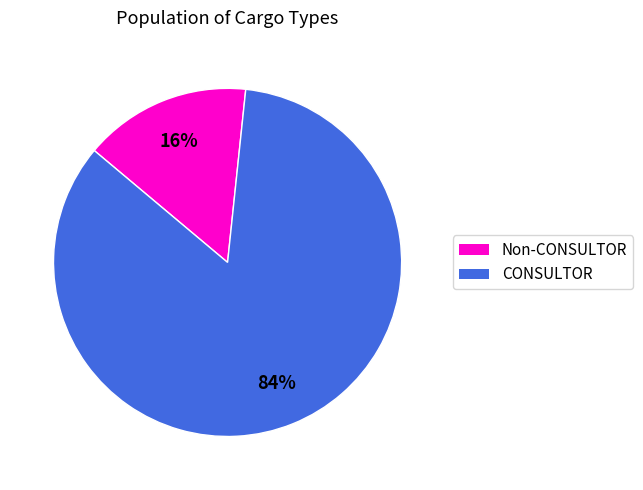

Is there any slice that represents more than half of the pie?

Yes